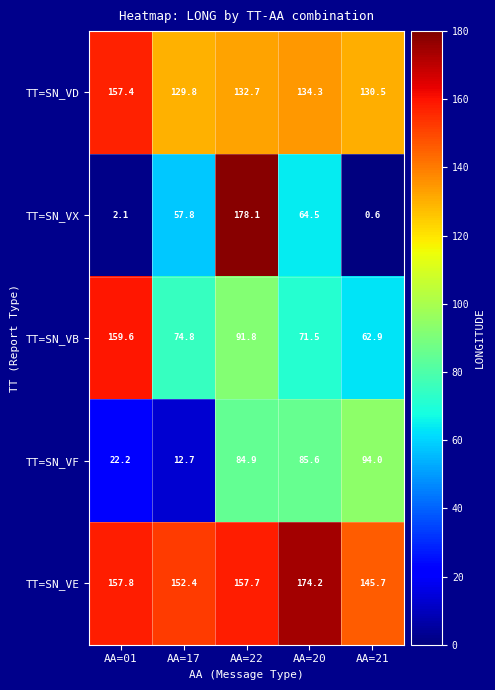

What is the sum of all TT=SN_VX values?

303.1